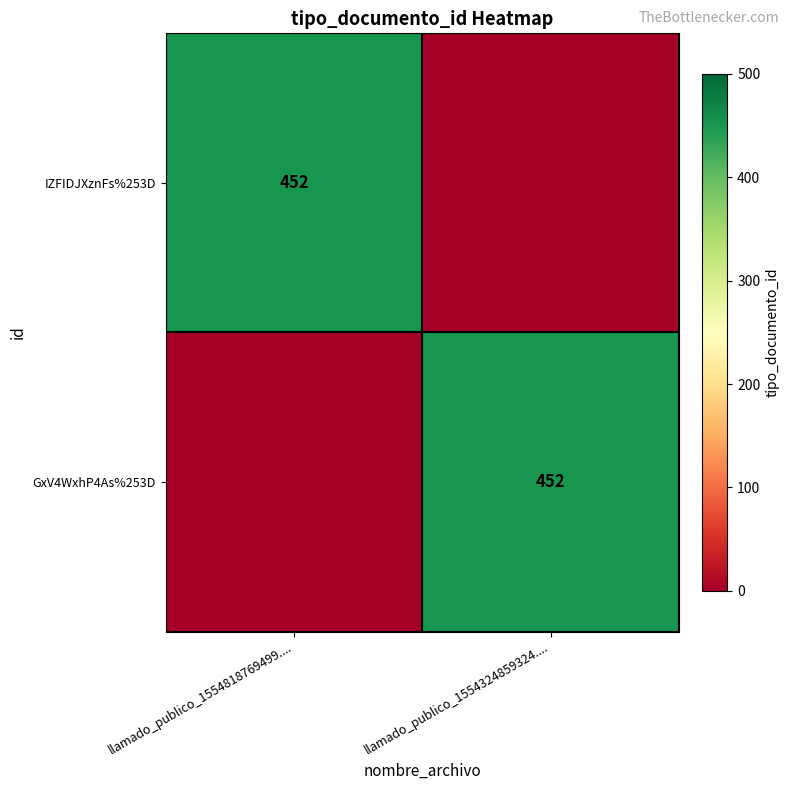

The IZFIDJXznFs%253D series shows 452 at llamado_publico_1554818769499..... True or false?

True